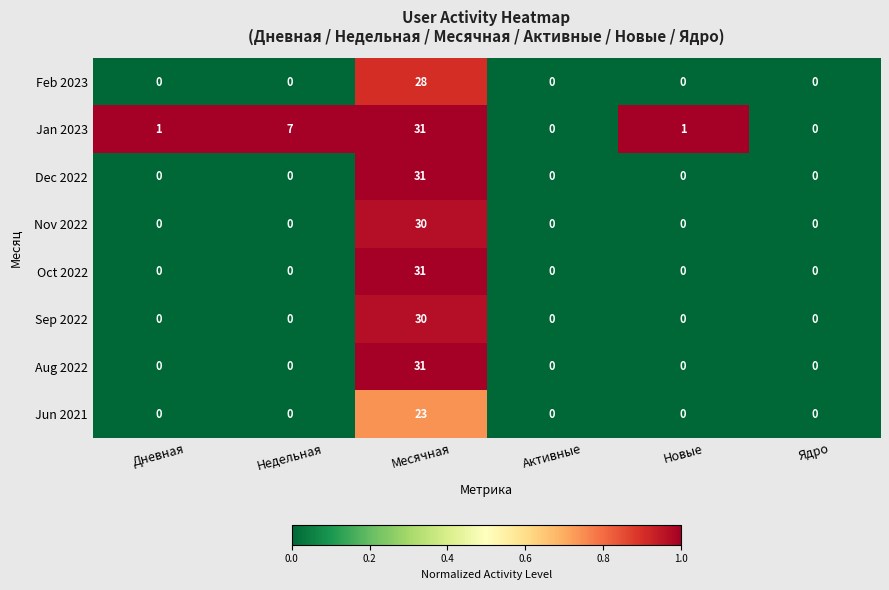

True or false: Jan 2023 has a value of 1 at Дневная.

True